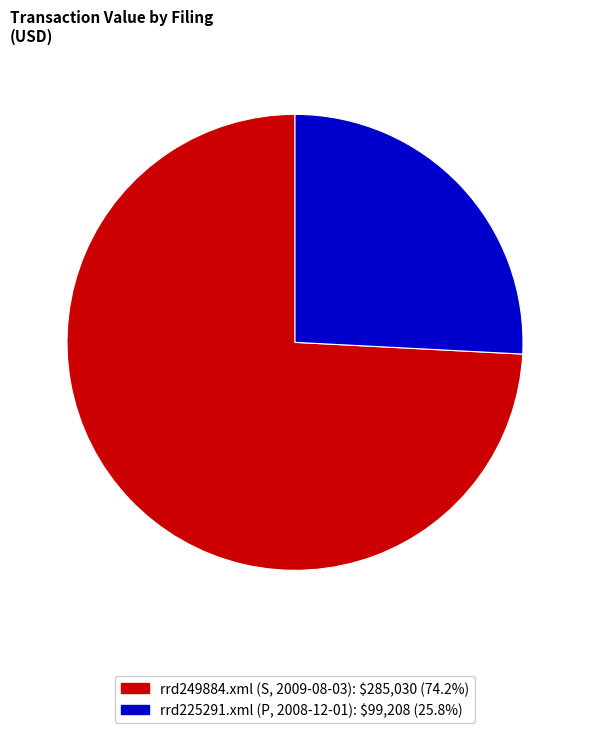

Which slice represents more than half of the pie?

rrd249884.xml (S, 2009-08-03)